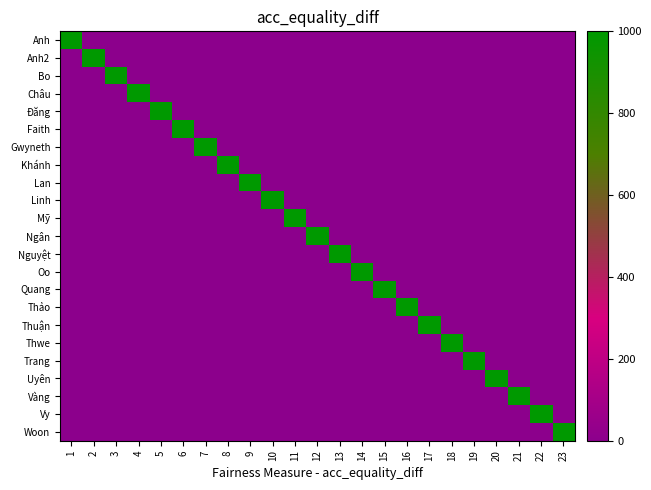

Count the number of categories in the chart.

23